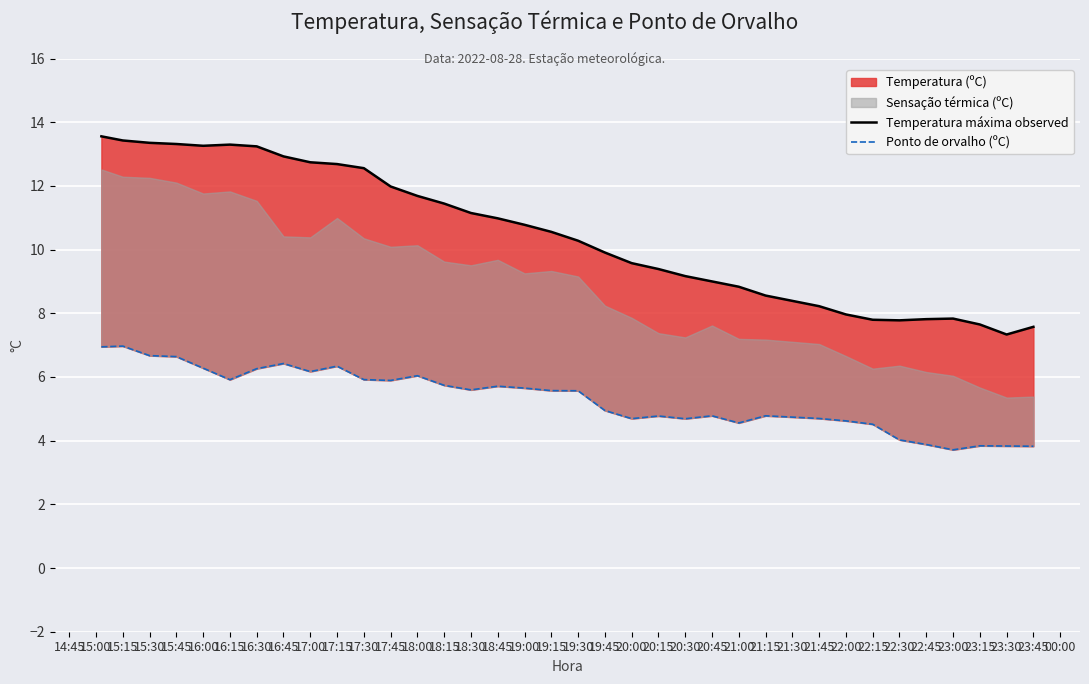

Is the value of Ponto de orvalho (ºC) at 22:15 greater than the value of Temperatura máxima observed at 23:45?

No